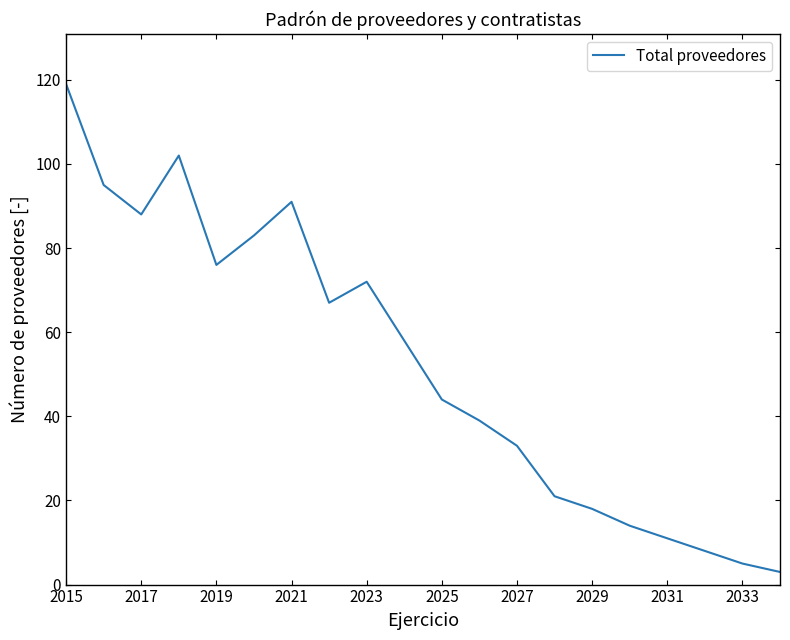

What is the greatest value displayed?

119